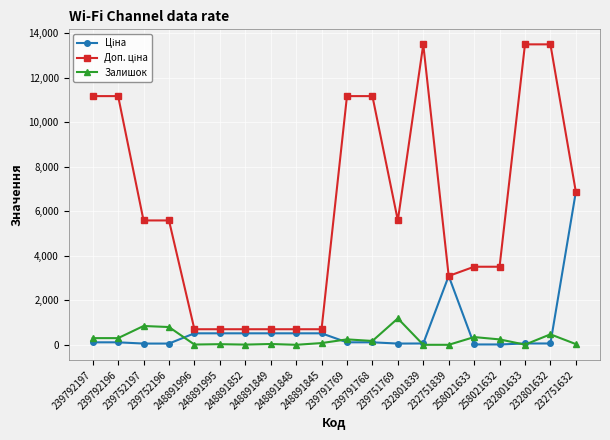

True or false: Залишок has more than 0 points higher than both neighbors.

True